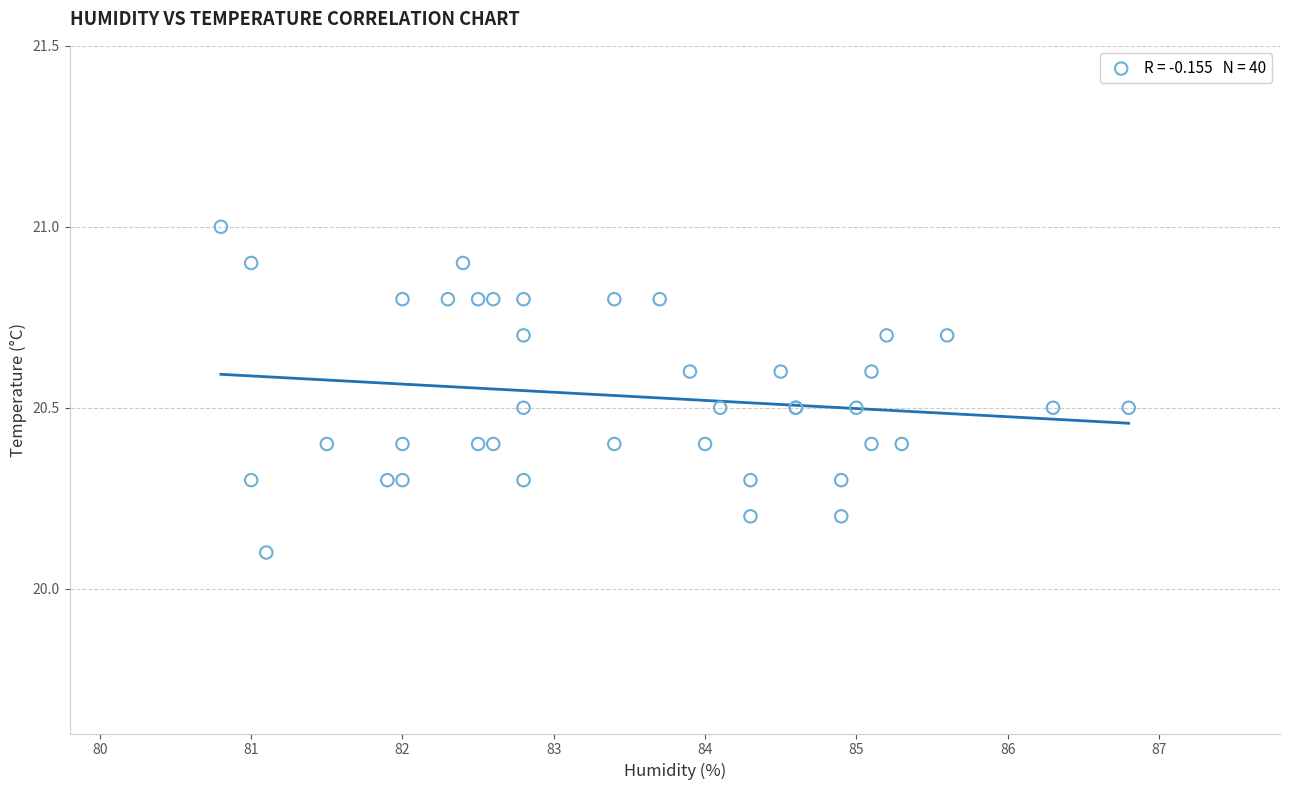

What Y value in the scatter plot is closest to 20?

20.1